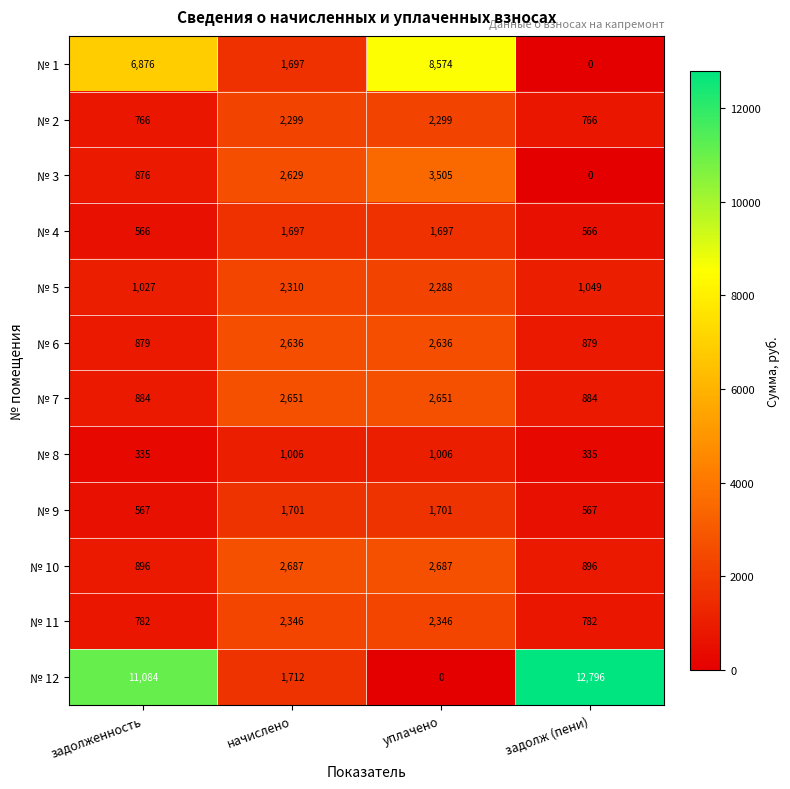

Rank the series at задолженность from lowest to highest value.

№ 8, № 4, № 9, № 2, № 11, № 3, № 6, № 7, № 10, № 5, № 1, № 12